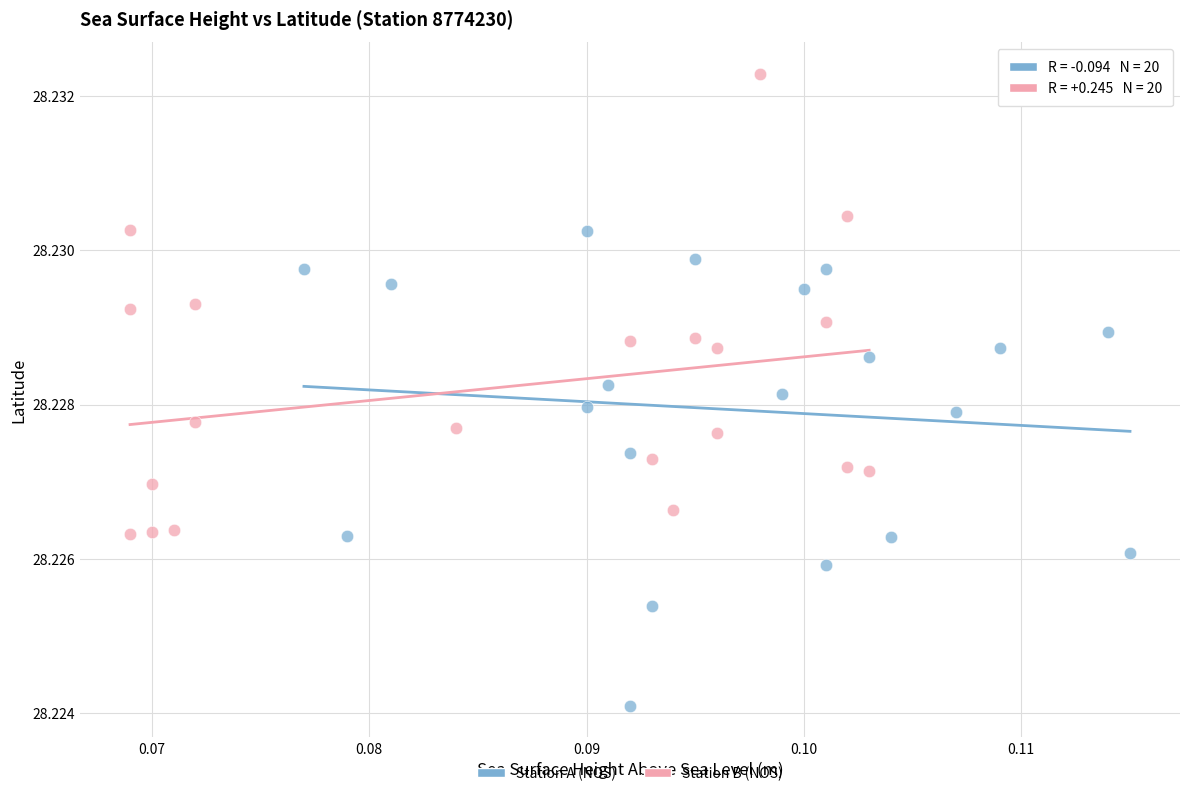

Which series reaches the maximum Y coordinate?

Station B (NOS)